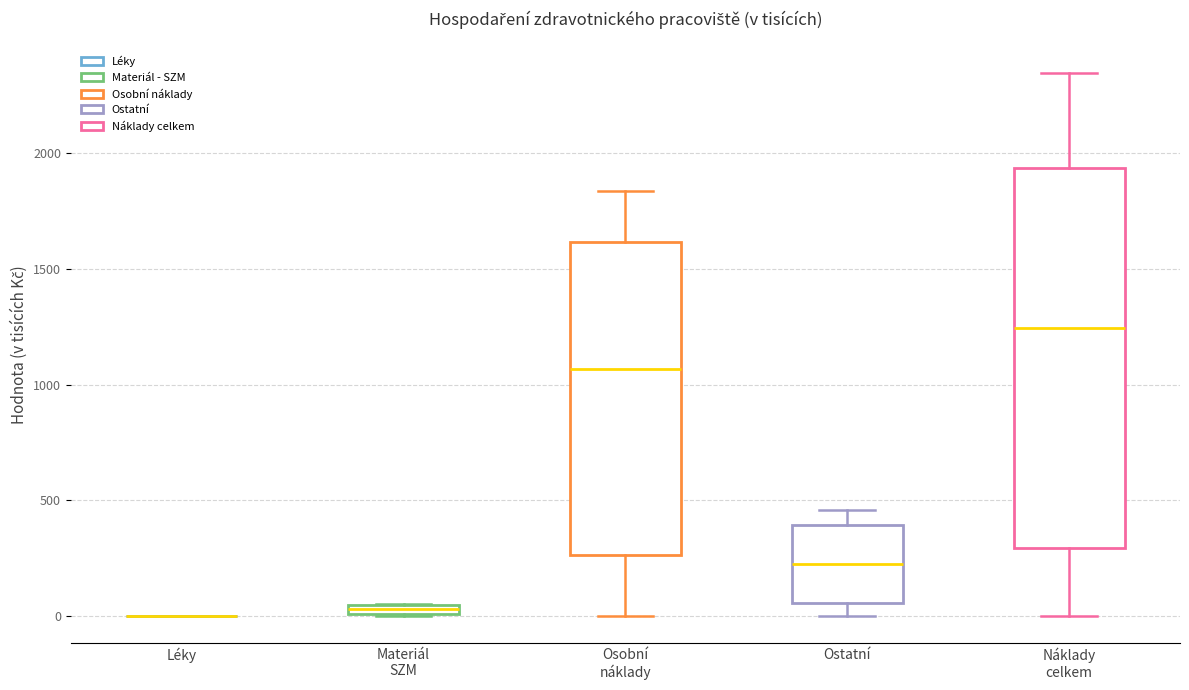

Where is the upper edge of the box for Materiál SZM on the y-axis? The values are not printed on the chart, so give them approximately, as read against the axis.

50